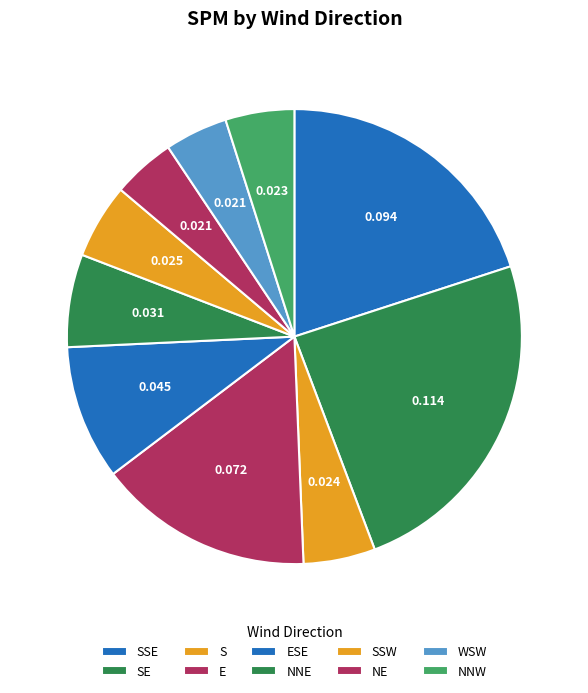

Rank the categories by value from lowest to highest.

NE, WSW, NNW, S, SSW, NNE, ESE, E, SSE, SE